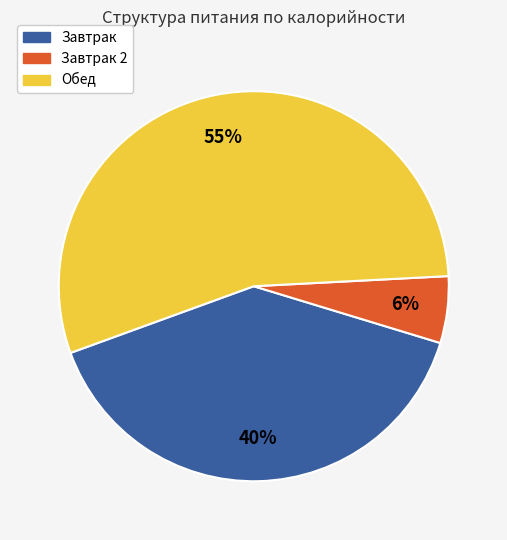

Do Завтрак and Обед together represent more than half of the pie?

Yes